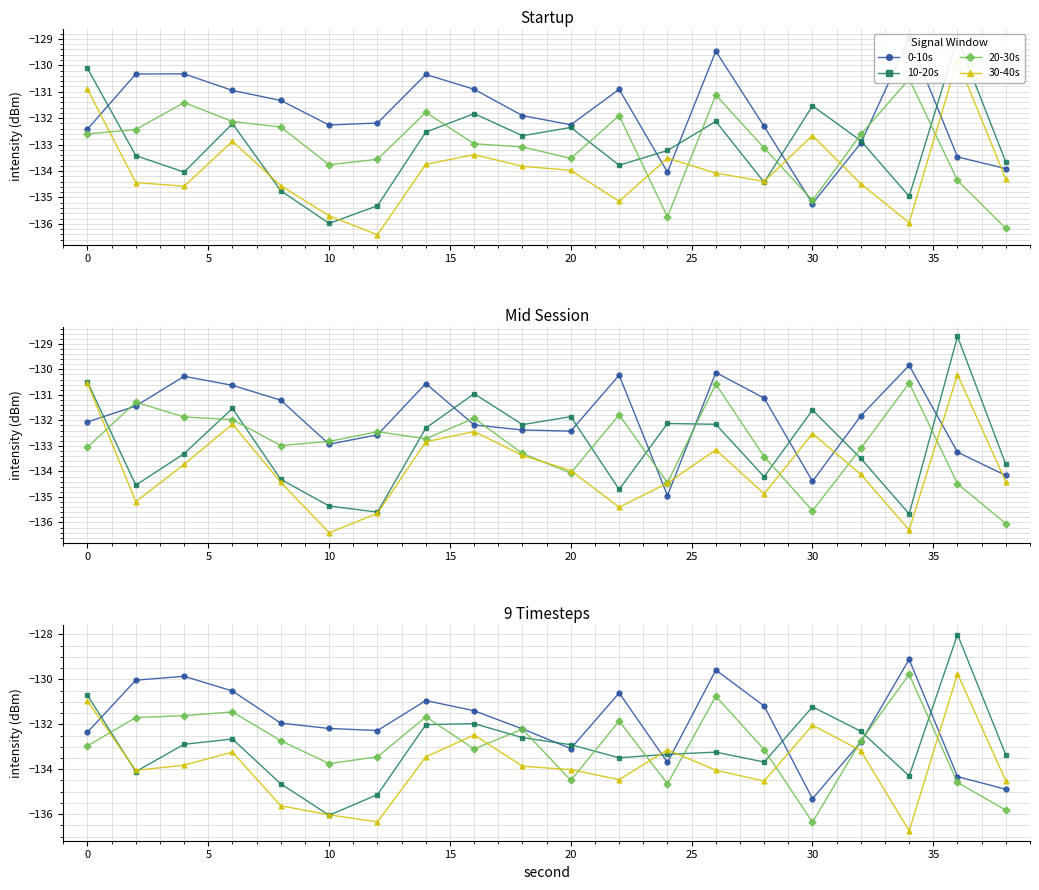

The value of 20-30s at 14 is -221.6. True or false?

False